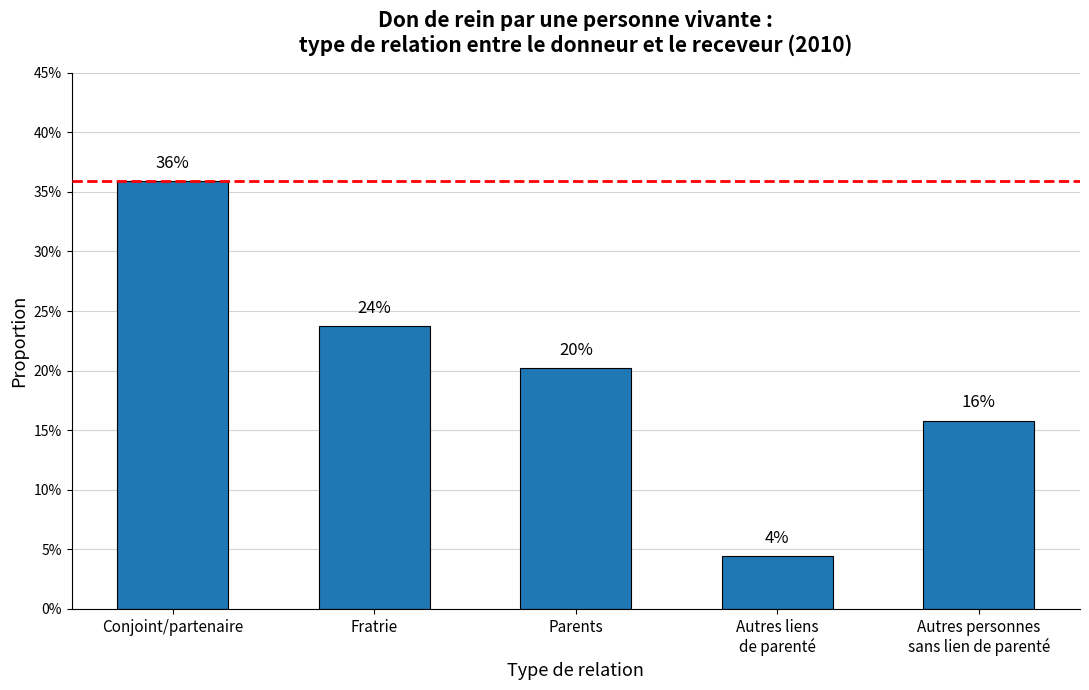

Does the chart contain any negative values?

No